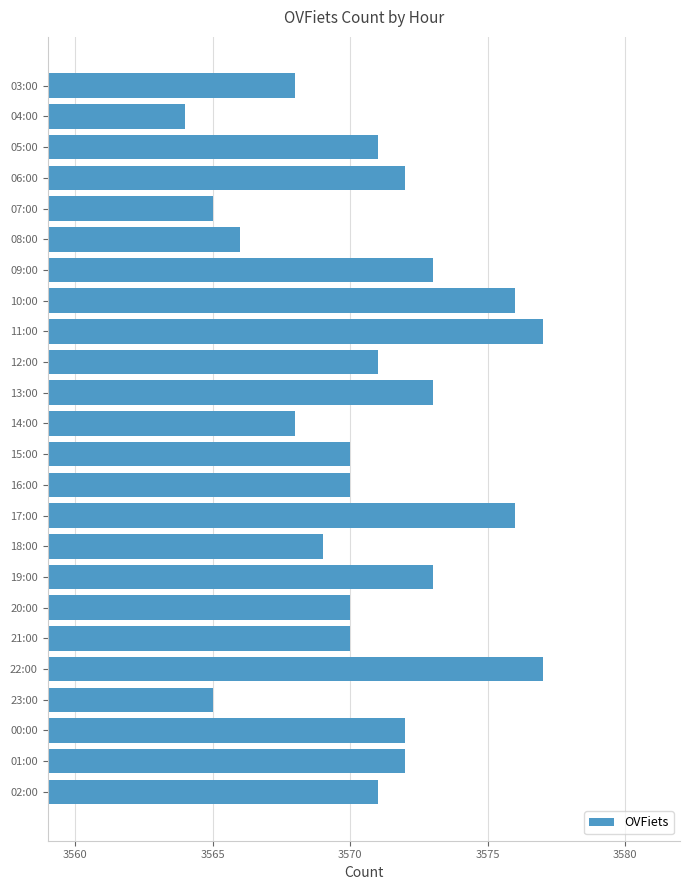

What is the ratio of the value at 10:00 to the value at 05:00?

1.0